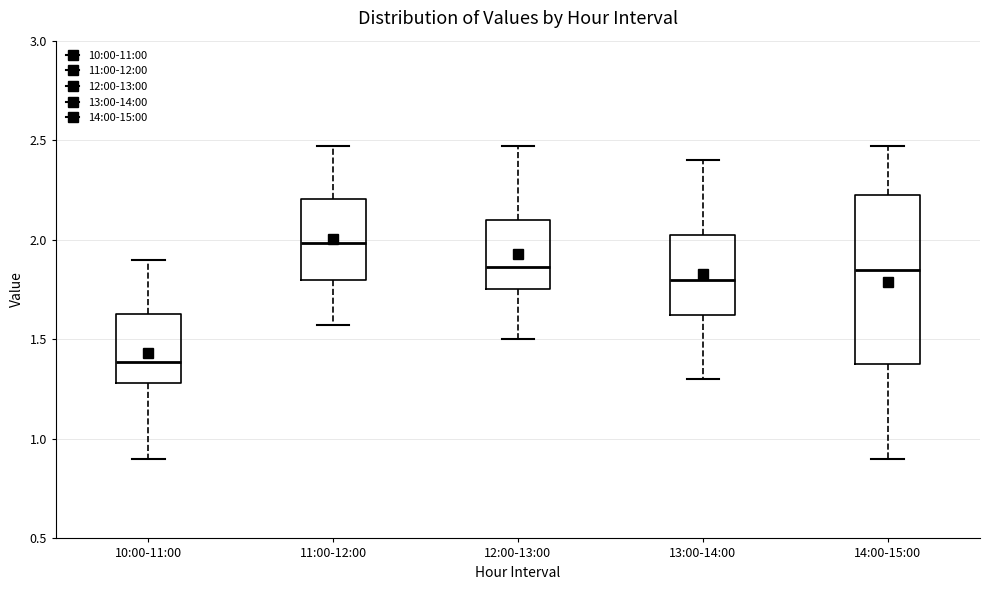

Which box has the highest median line?

11:00-12:00